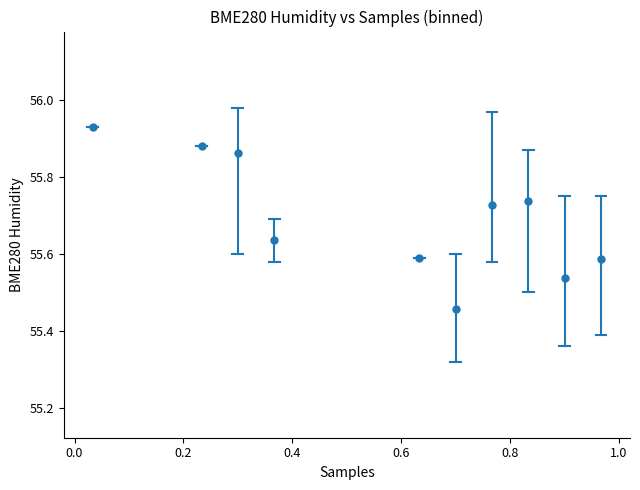

What is the average X value?

0.6